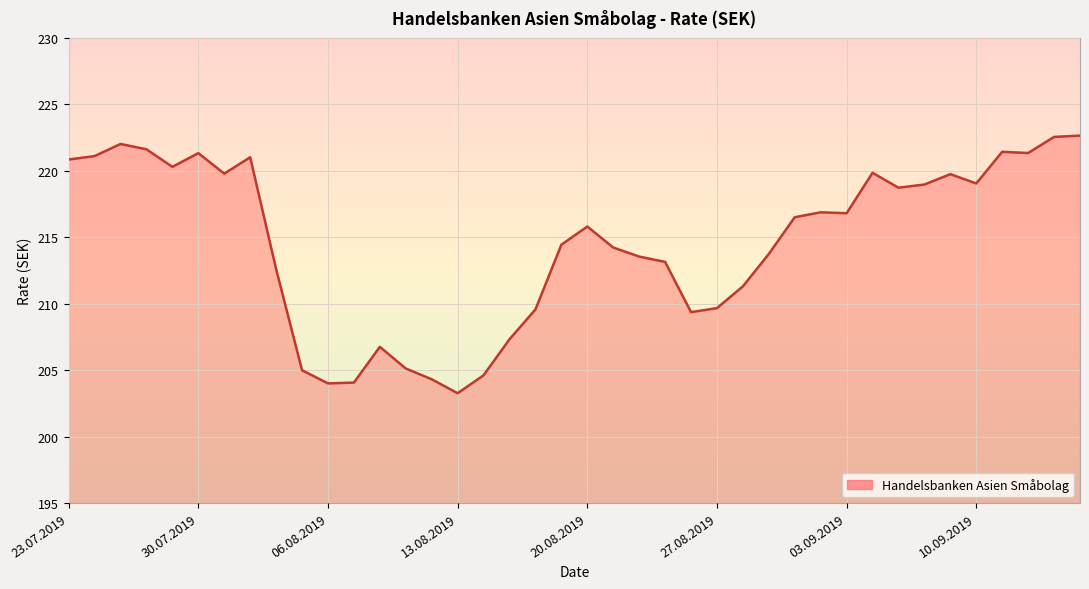

What is the greatest value displayed?

222.7